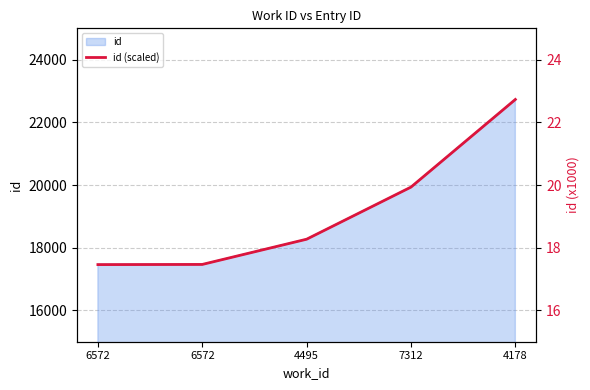

List the labels in order of value, smallest first.

6572, 6572, 4495, 7312, 4178